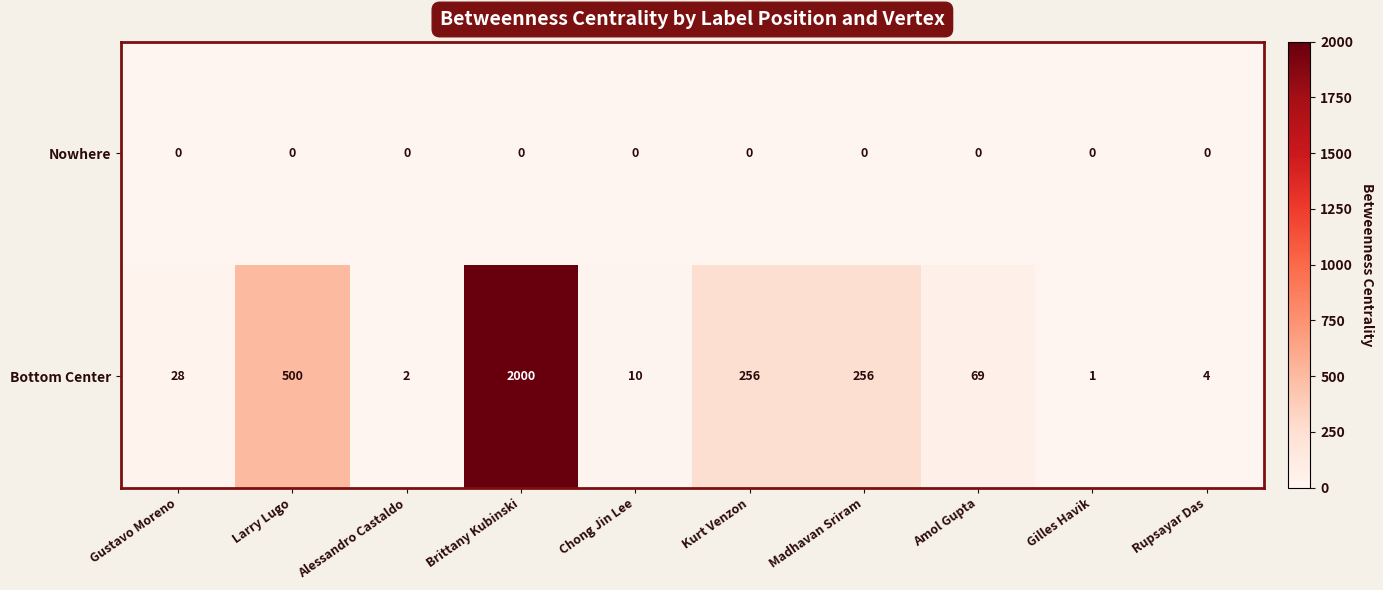

Which series has the largest total across all categories?

Bottom Center